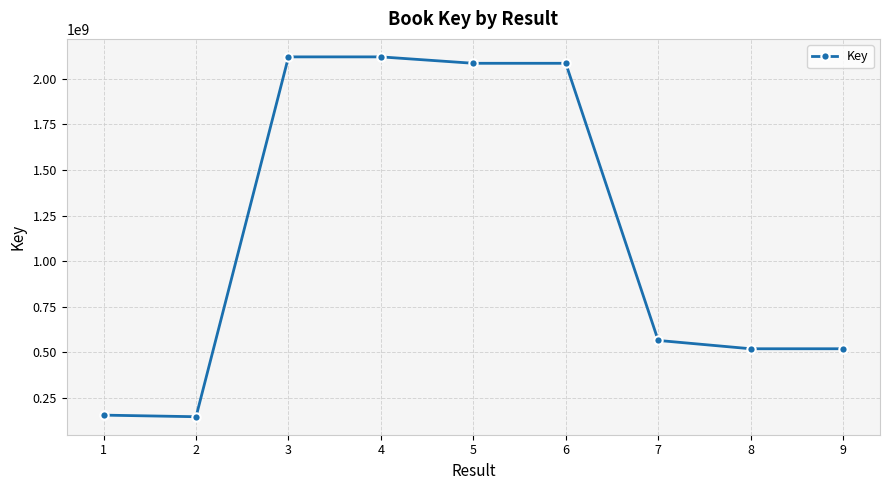

The chart shows a value of 494099765 at 6. True or false?

False